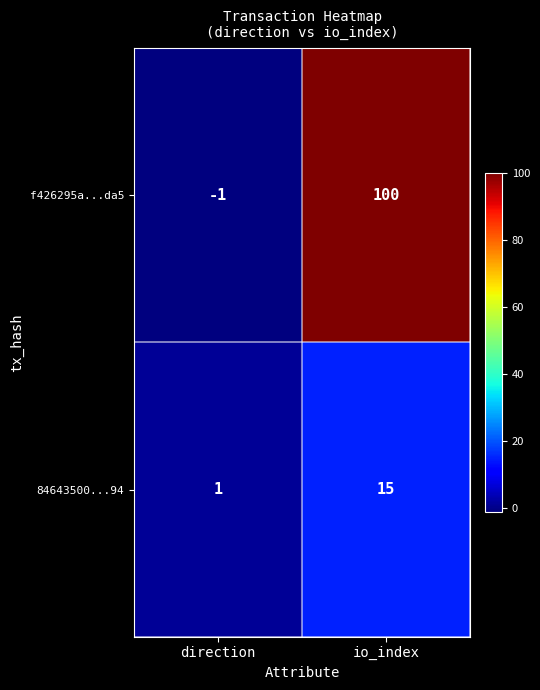

Is it true that f426295a...da5 equals 151 at io_index?

False